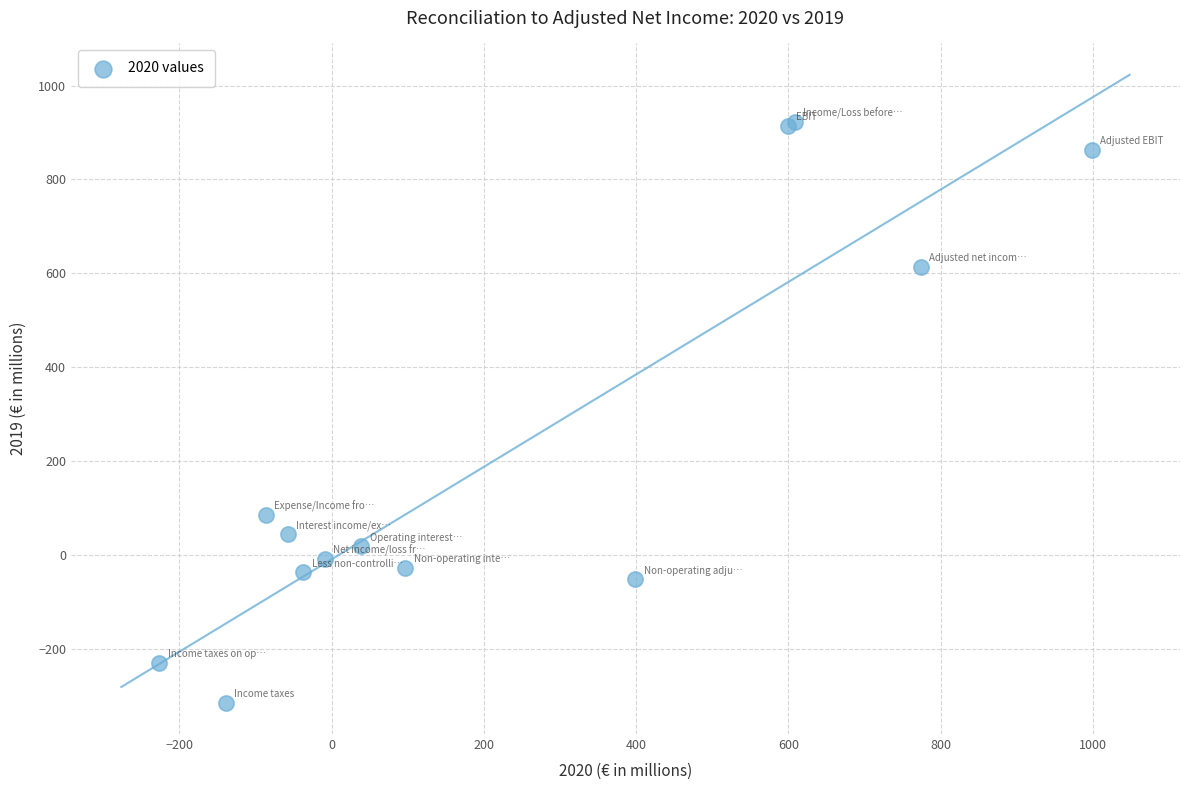

What Y value in the scatter plot is closest to 303?

85